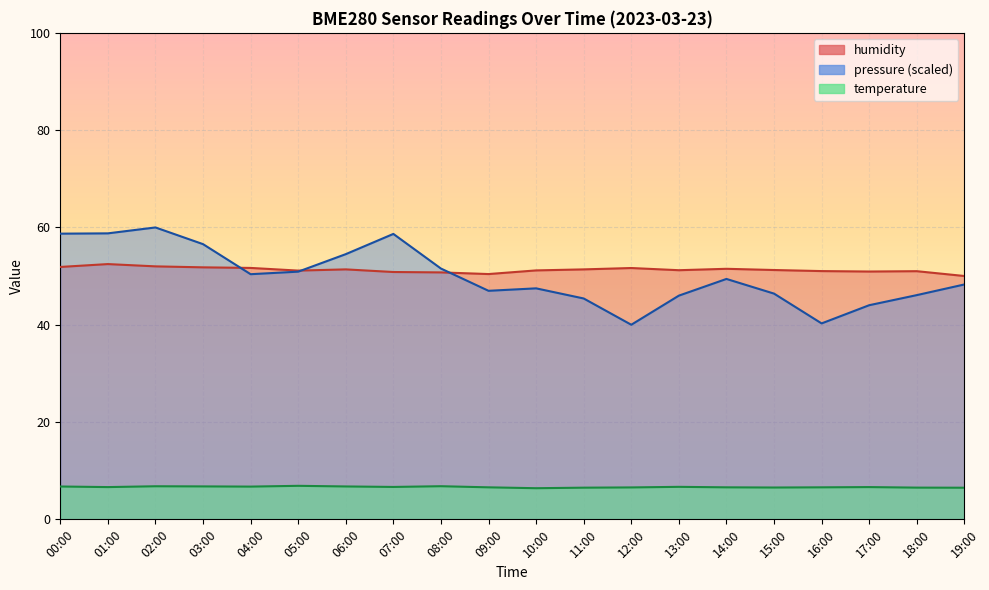

True or false: temperature and pressure_scaled intersect in this chart.

False